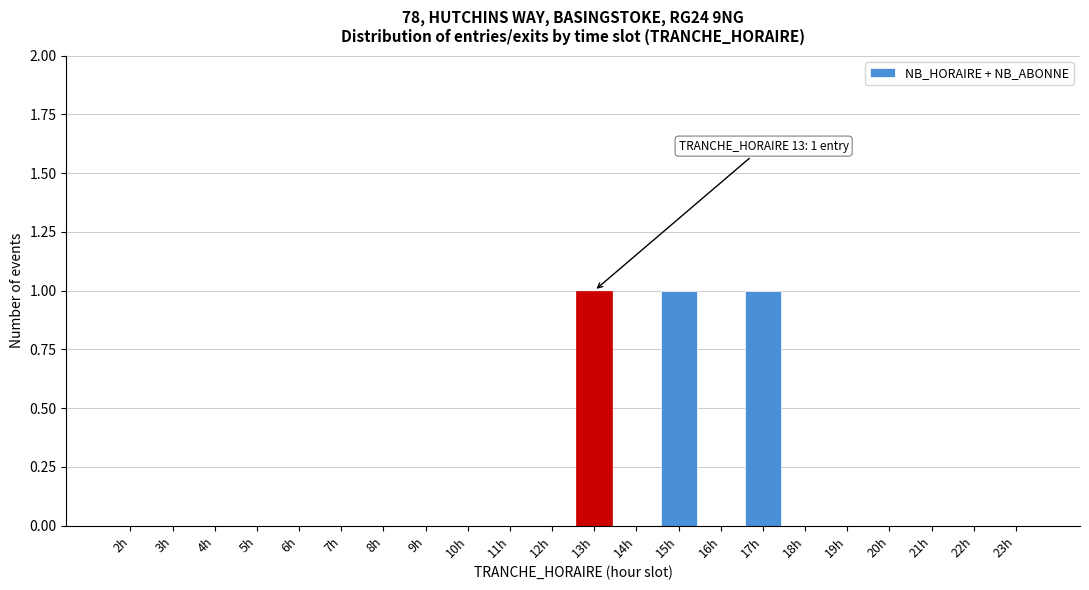

Reading left to right, list all the values displayed in this chart.

2h=0	3h=0	4h=0	5h=0	6h=0	7h=0	8h=0	9h=0	10h=0	11h=0	12h=0	13h=1	14h=0	15h=1	16h=0	17h=1	18h=0	19h=0	20h=0	21h=0	22h=0	23h=0